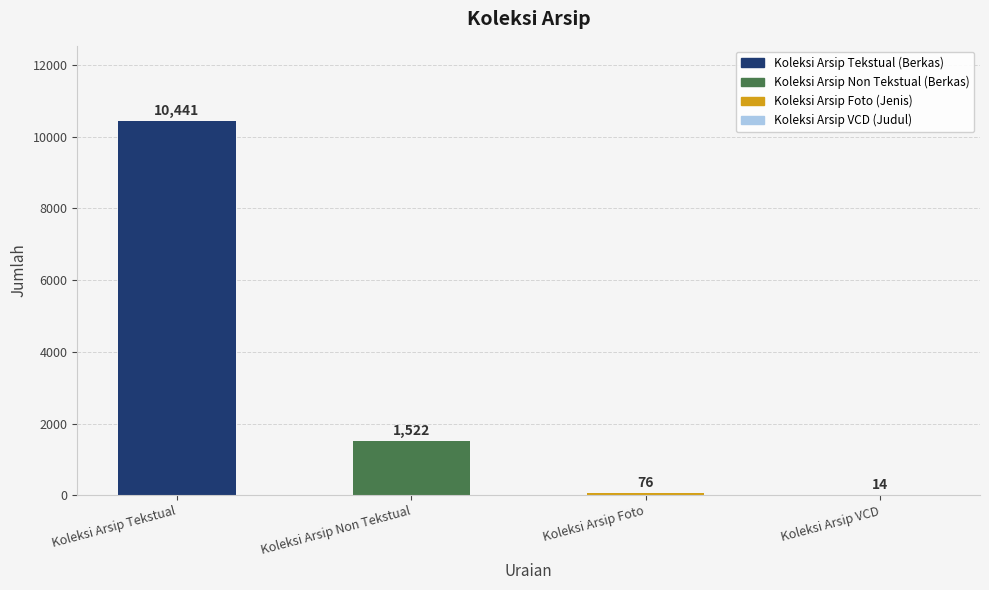

True or false: the data shows 14 at Koleksi Arsip VCD.

True